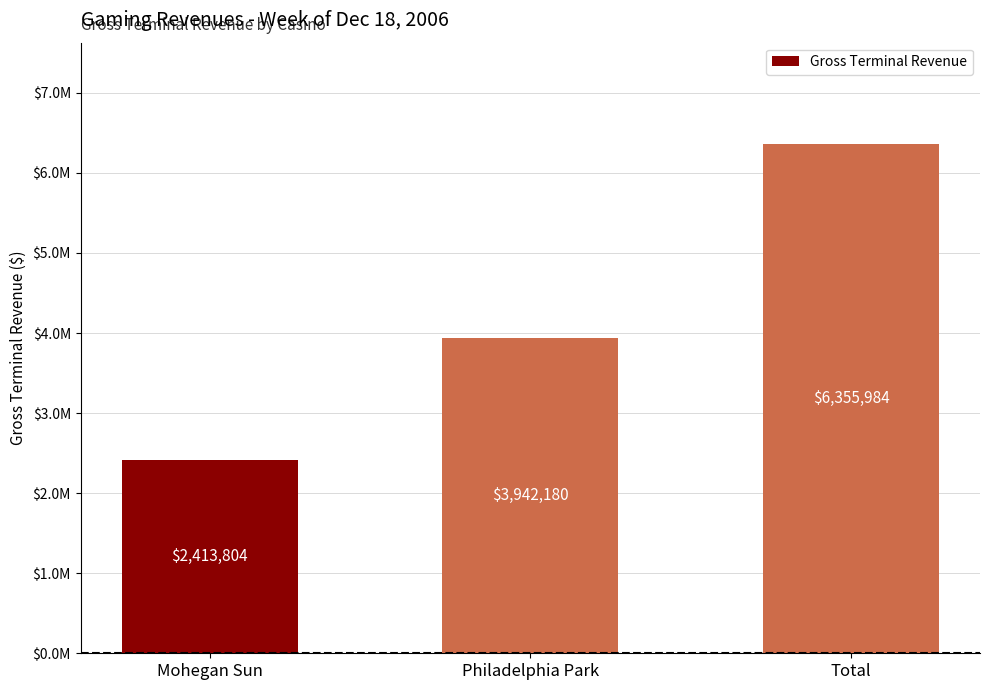

What is the difference between the maximum and minimum values?

3942179.8